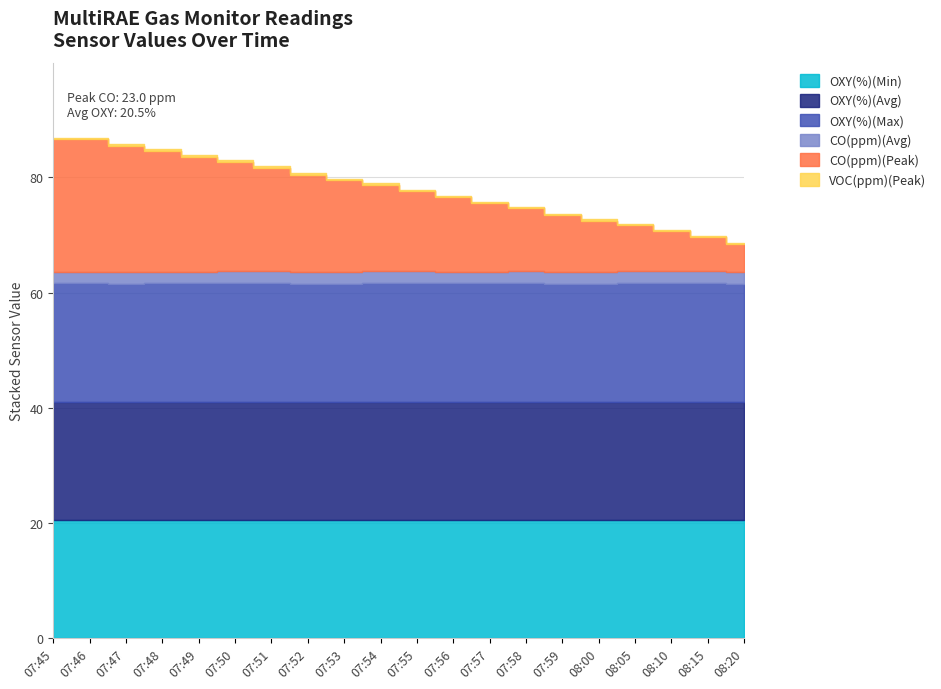

At which label is CO(ppm)(Peak) closest to 14?

07:55